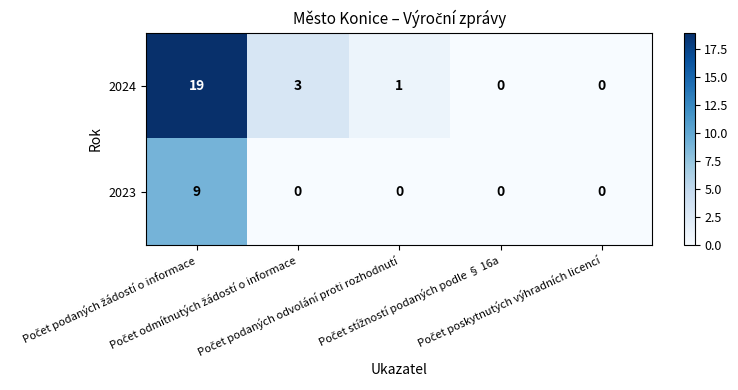

What is the greatest value displayed?

19